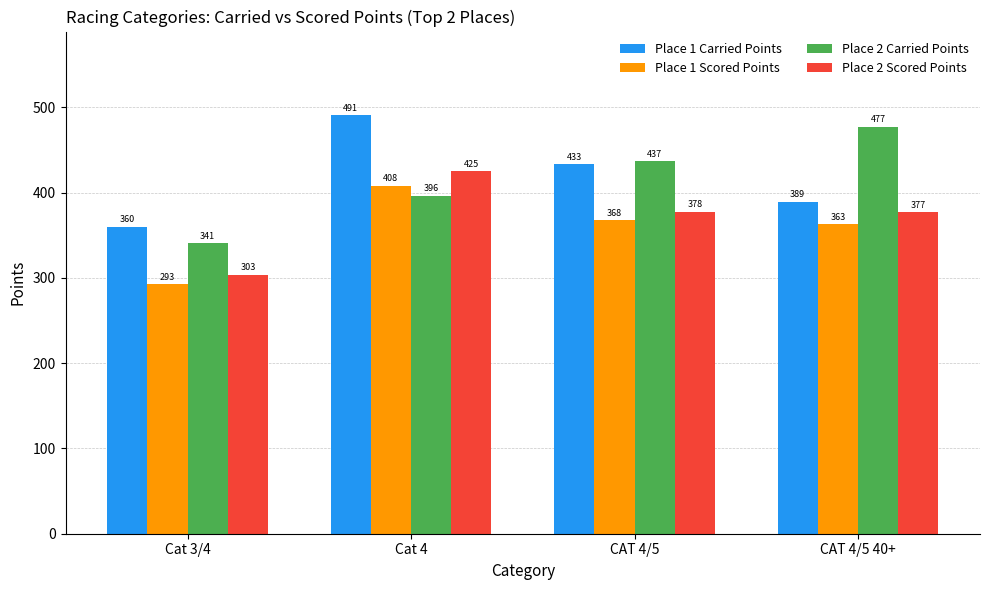

What is the maximum value for Place 2 Scored Points?

424.9